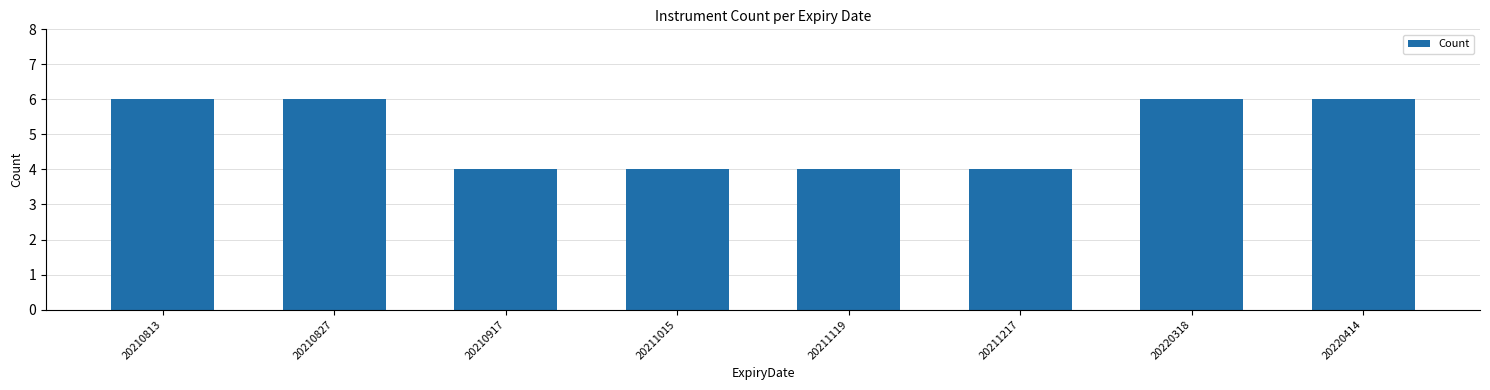

What is the value of the 2nd bar from the left?

6